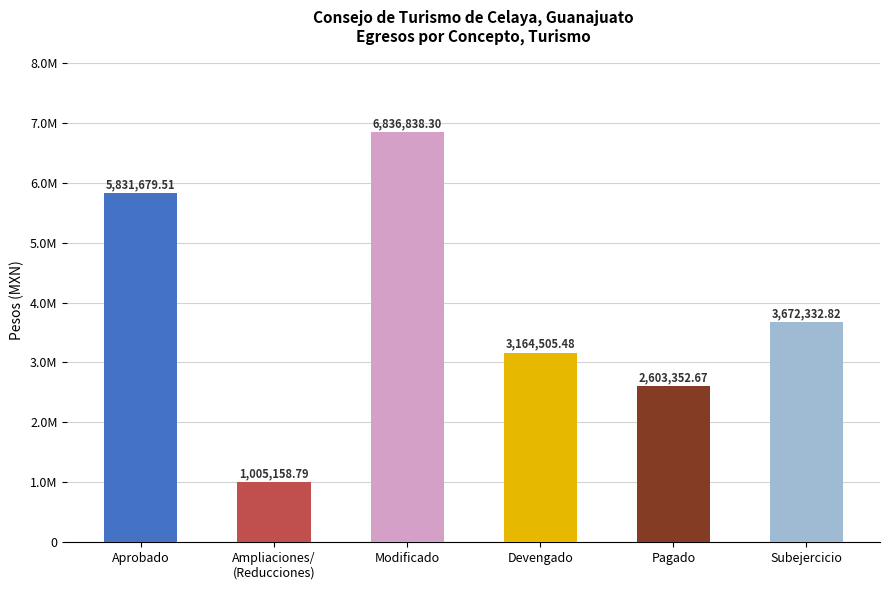

What is the sum of the values at Ampliaciones/
(Reducciones) and Devengado?

4169664.3